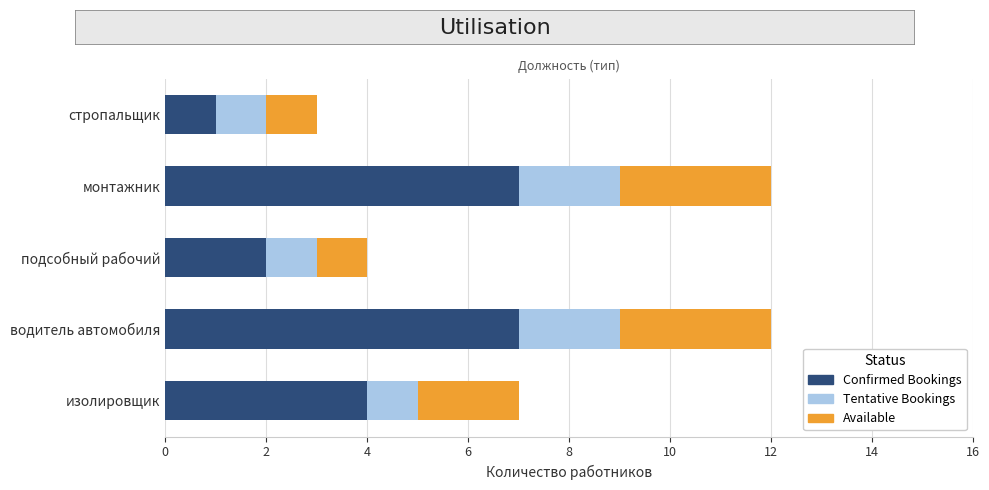

What is the total value across all series at водитель автомобиля?

12